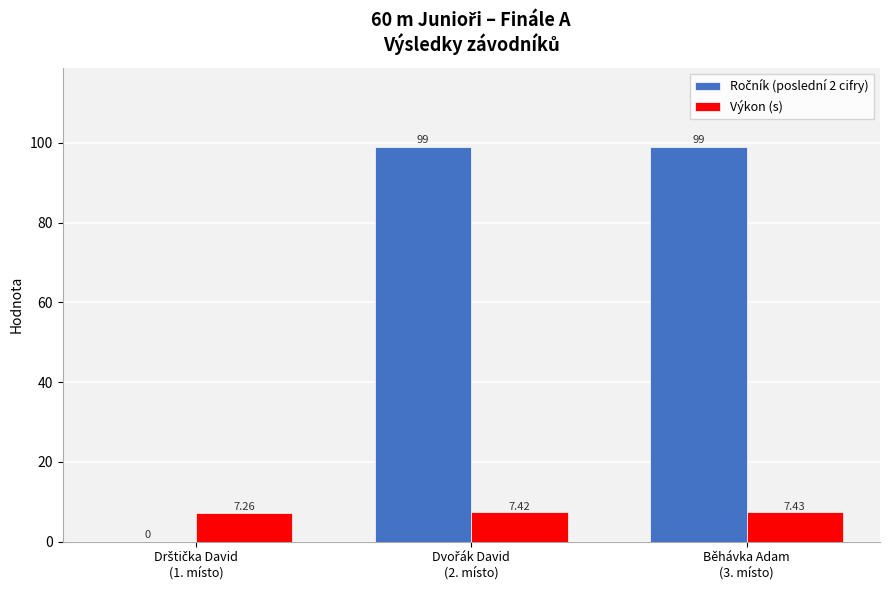

How many groups of bars are there?

3